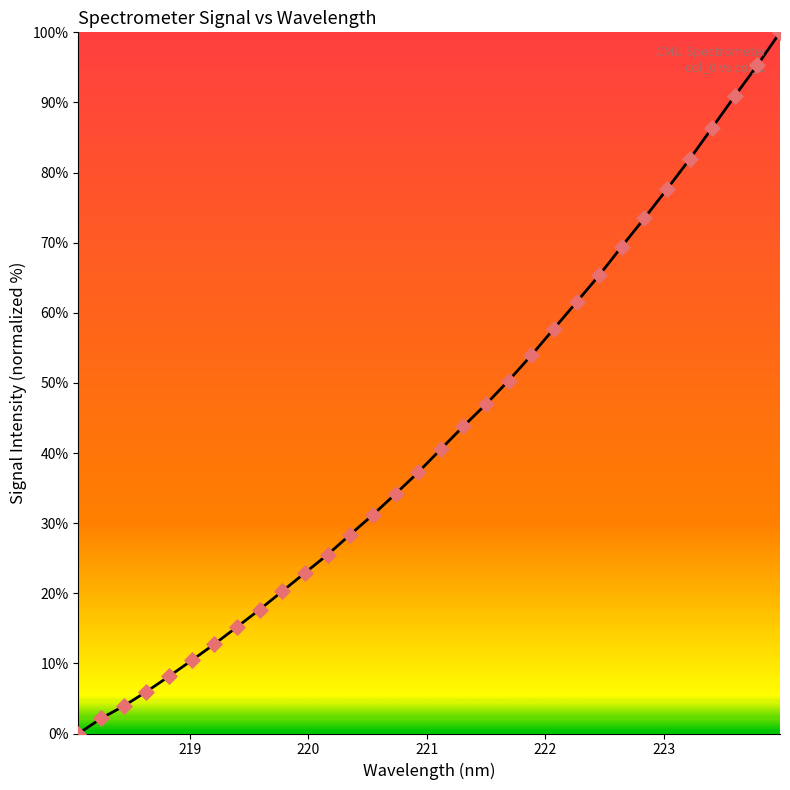

What is the maximum value shown in the chart?

100.0